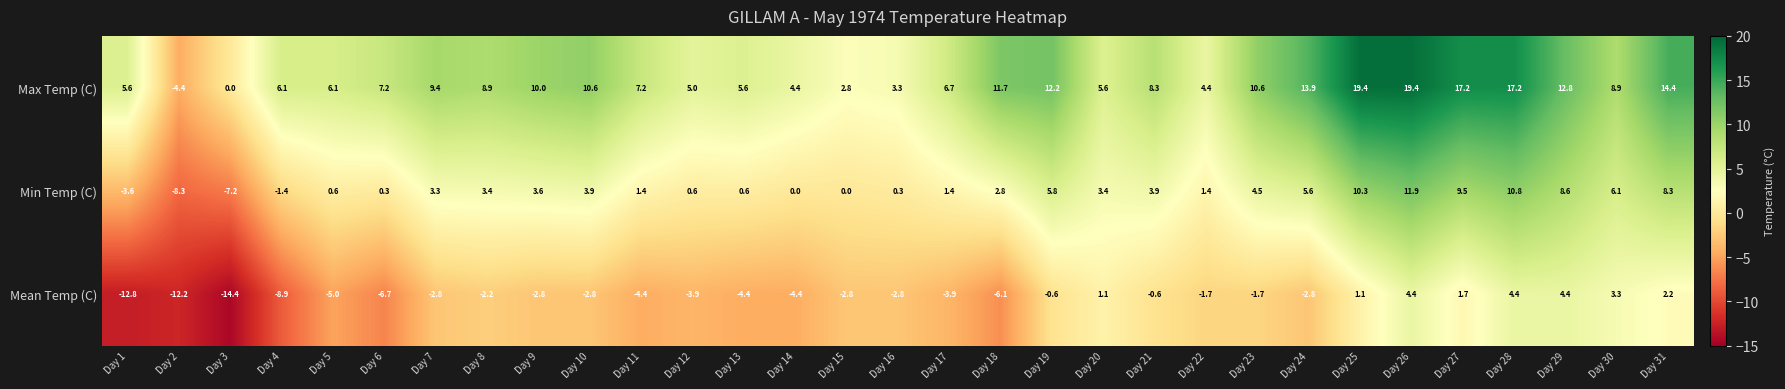

At which category is the sum across all series the highest?

Day 26